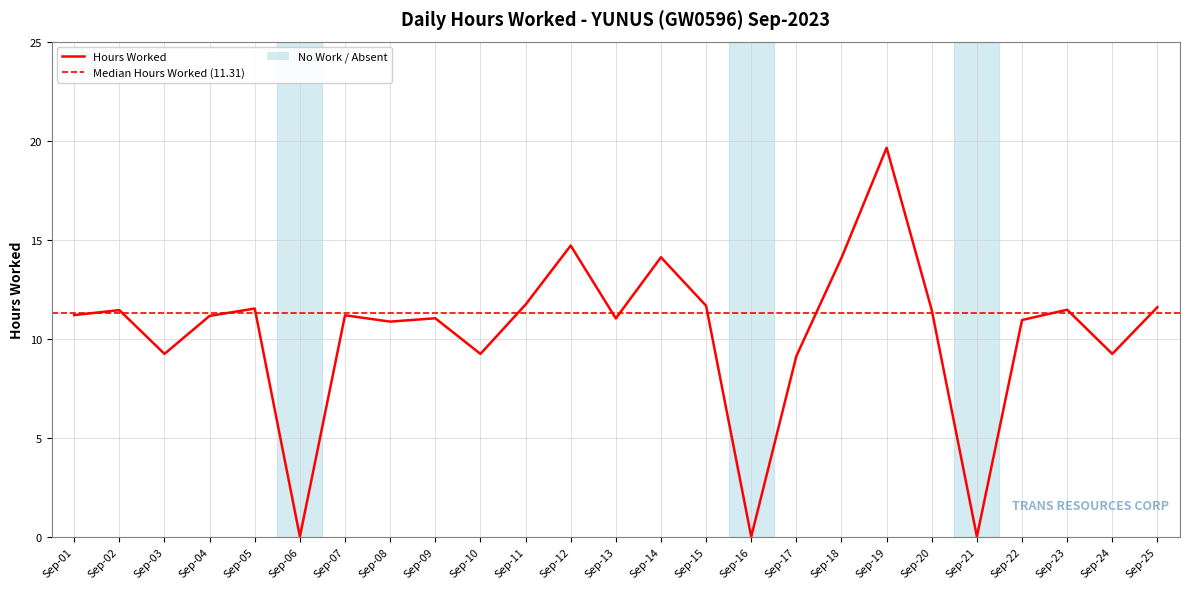

The value at Sep-12 is 19.2. True or false?

False